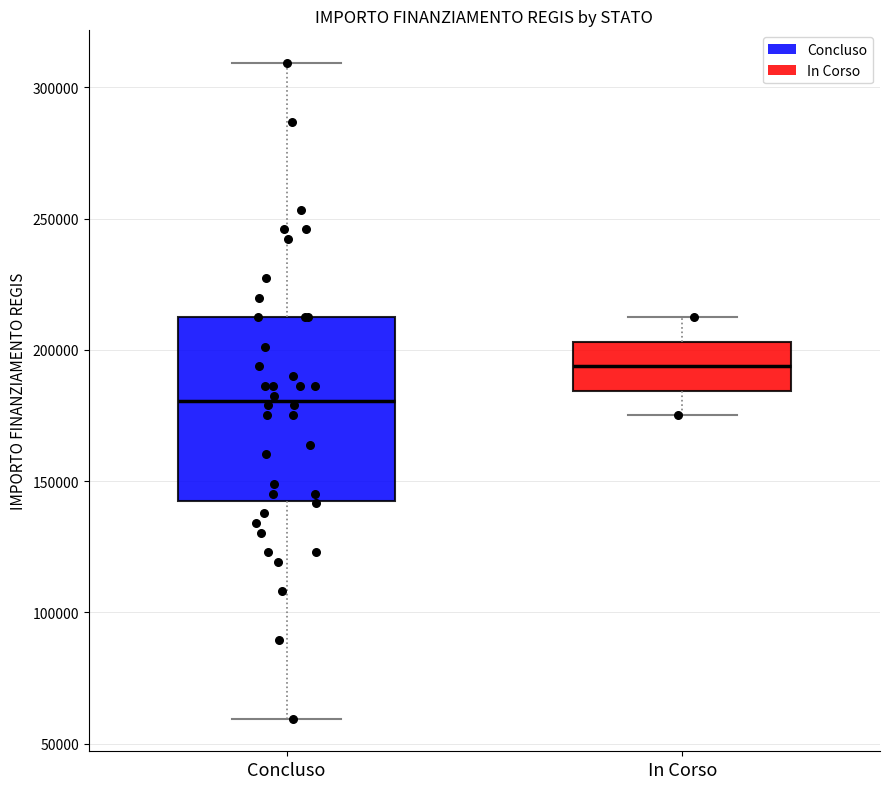

Comparing the boxes themselves (not the whiskers), which one is the tallest?

Concluso